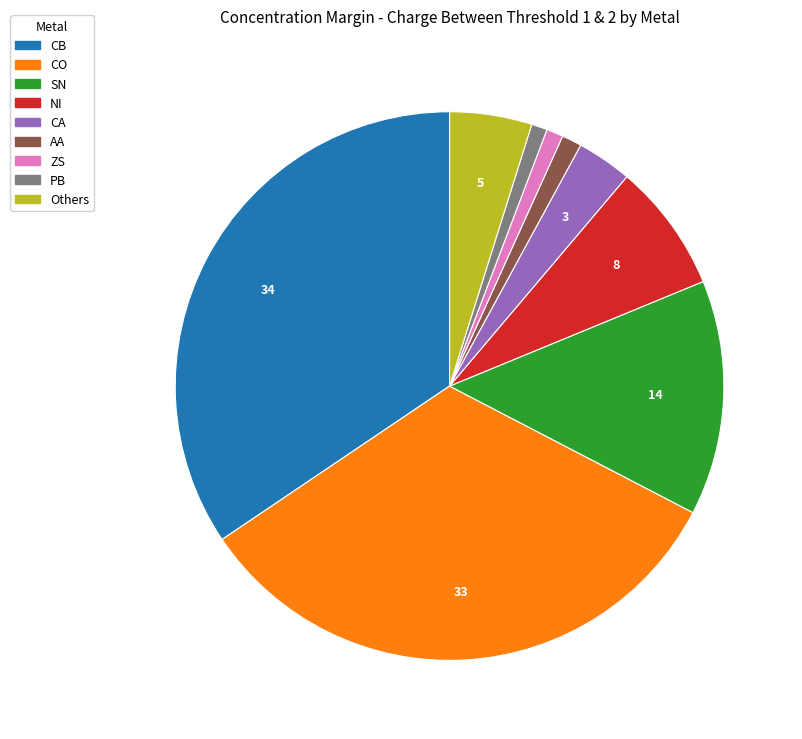

Is there a majority slice in this chart?

No